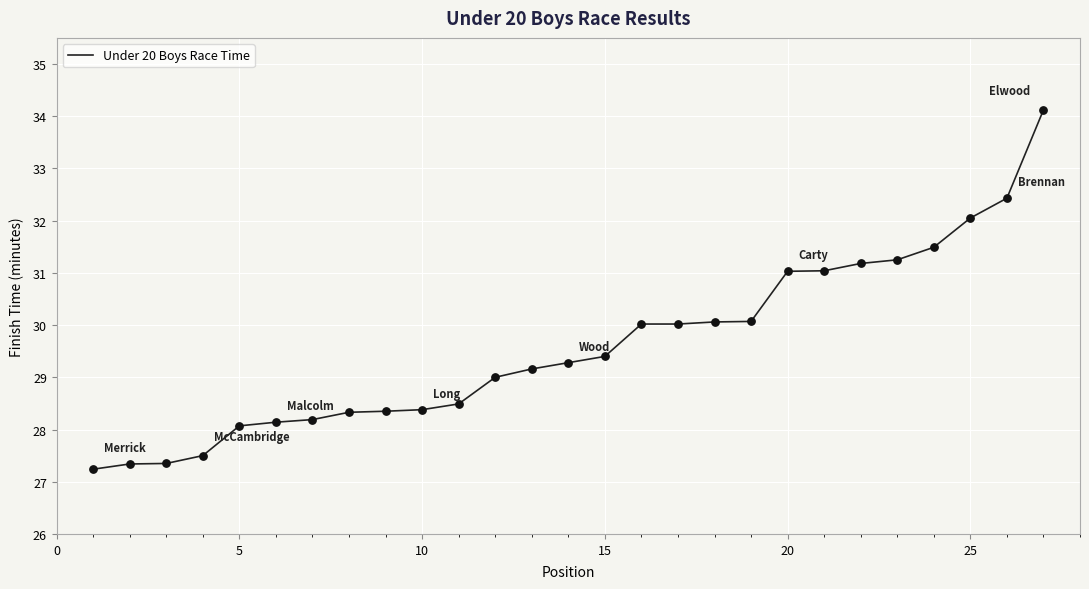

What is the maximum value shown in the chart?

34.1